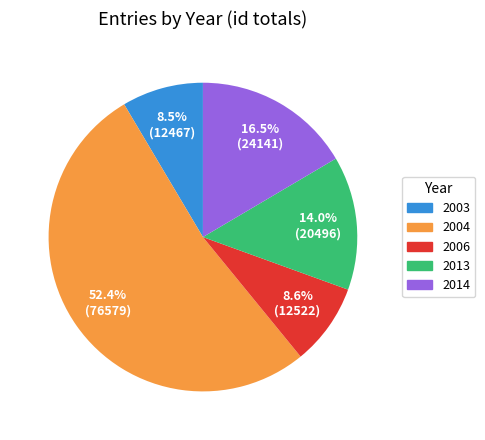

Is there any slice that represents more than half of the pie?

Yes